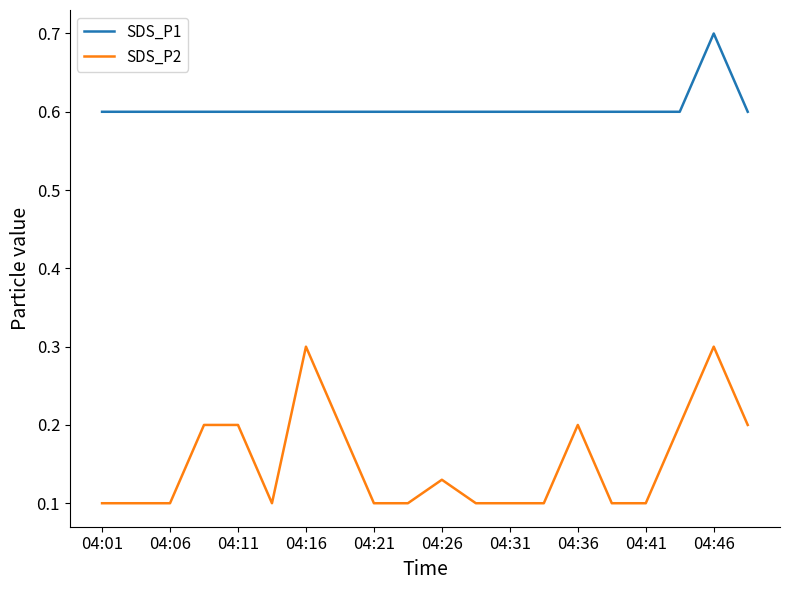

What is the maximum value for SDS_P2?

0.3